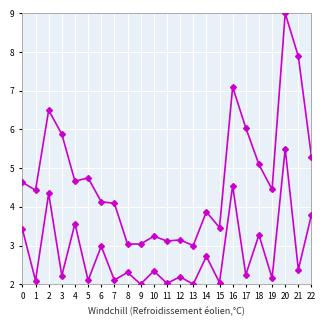

True or false: col_5 has a value of 5.3 at 22.

True